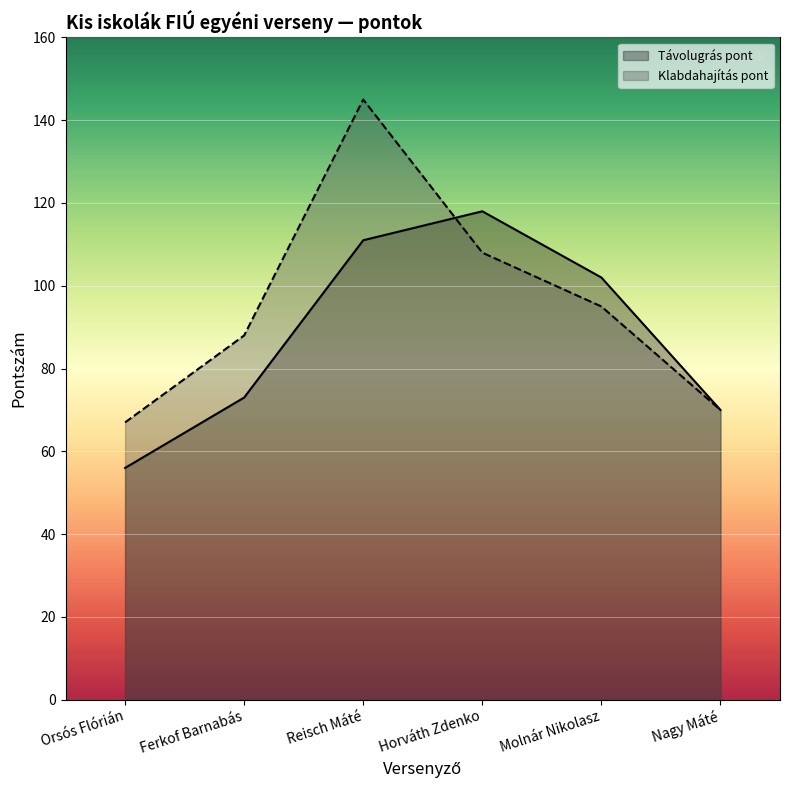

Which series has the widest spread of values?

Klabdahajítás pont